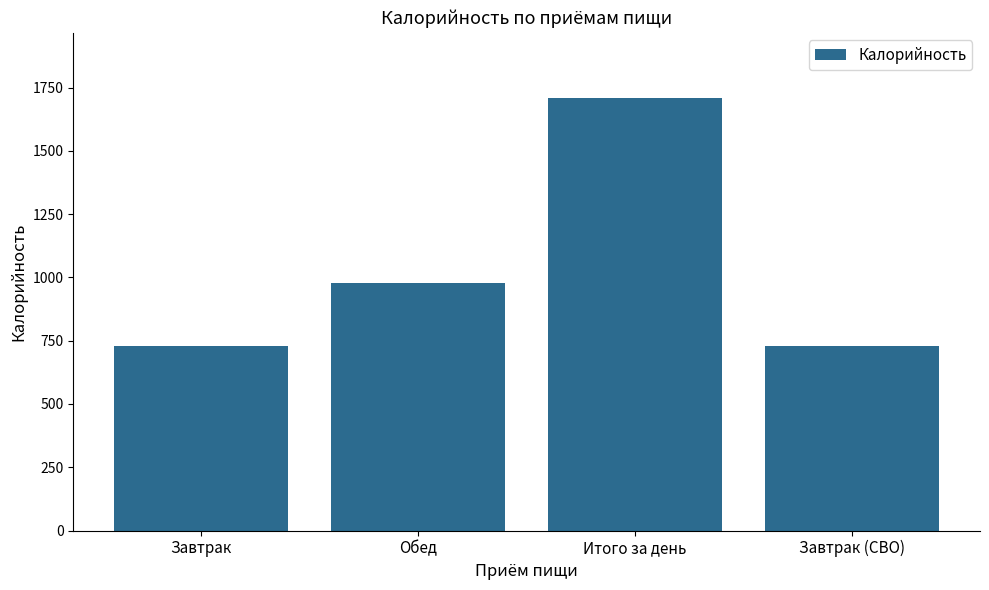

Where does the data first go above 979?

Обед